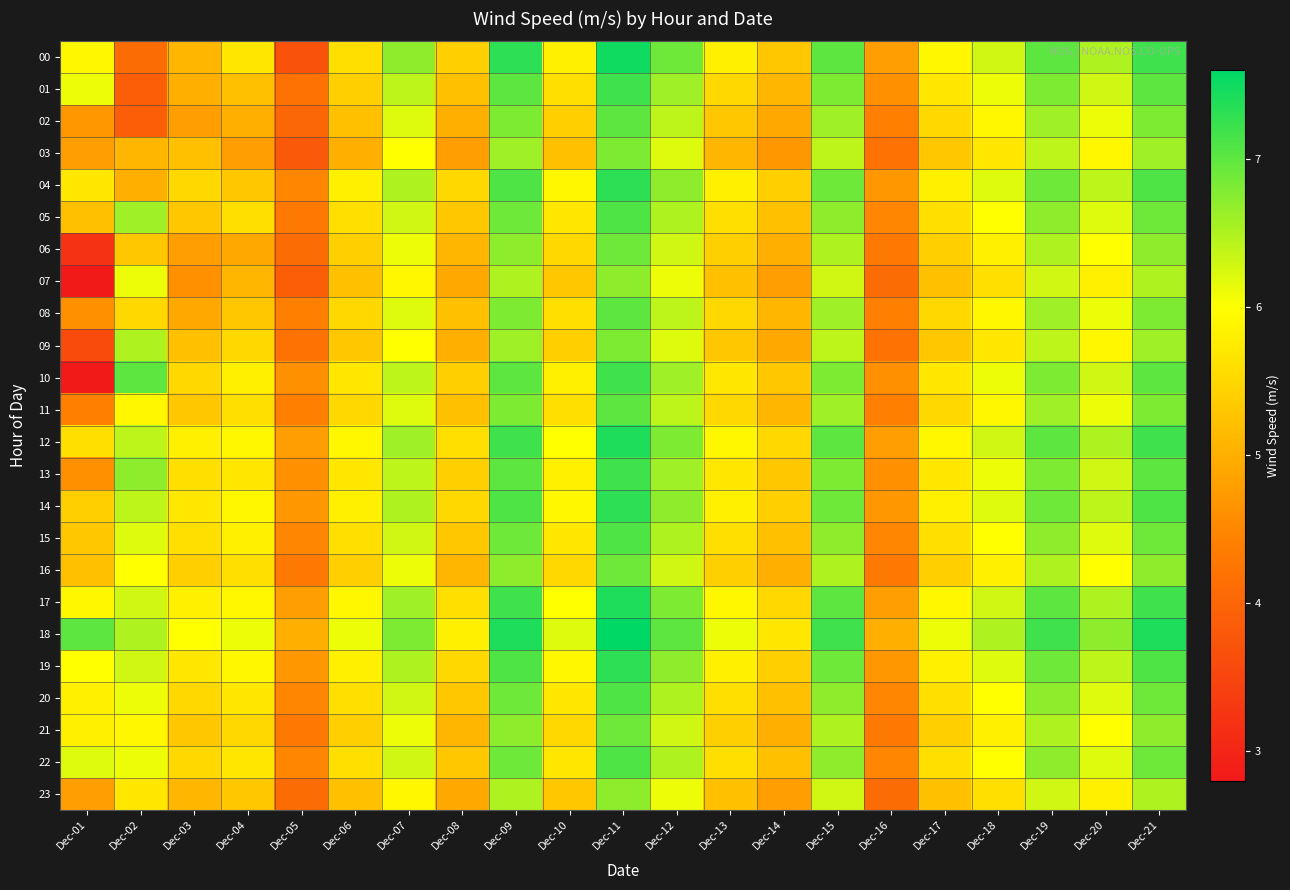

List the series in order of their peak value, lowest first.

07, 23, 03, 09, 06, 16, 21, 02, 08, 11, 05, 15, 20, 22, 01, 10, 13, 04, 14, 19, 12, 17, 00, 18